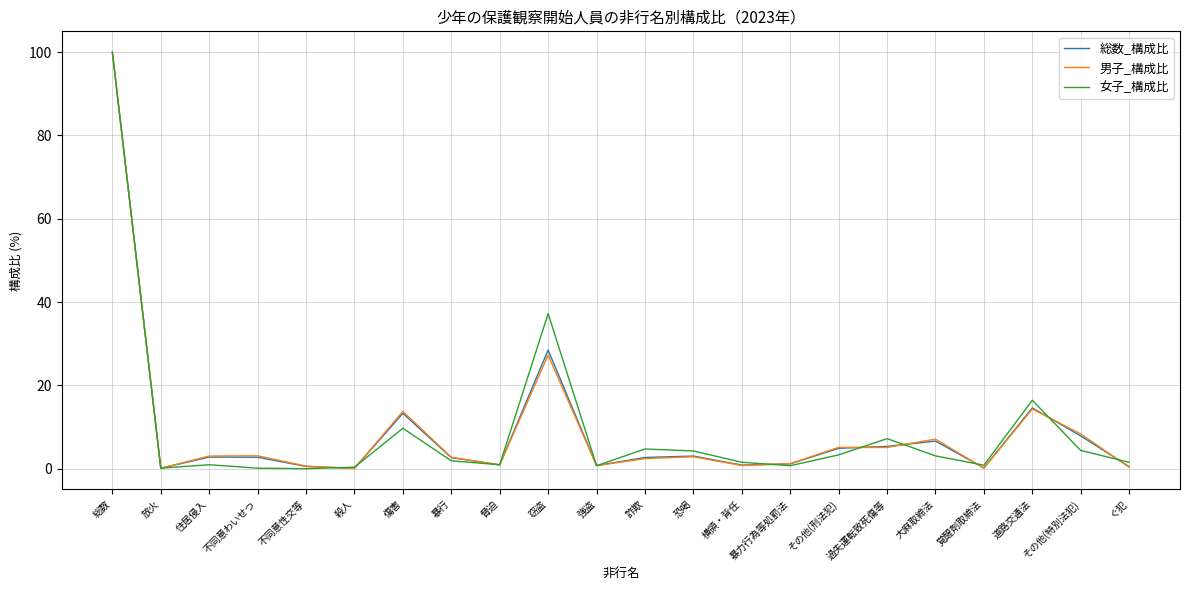

What is the difference between the 総数_構成比 values at その他(刑法犯) and 不同意わいせつ?

2.1